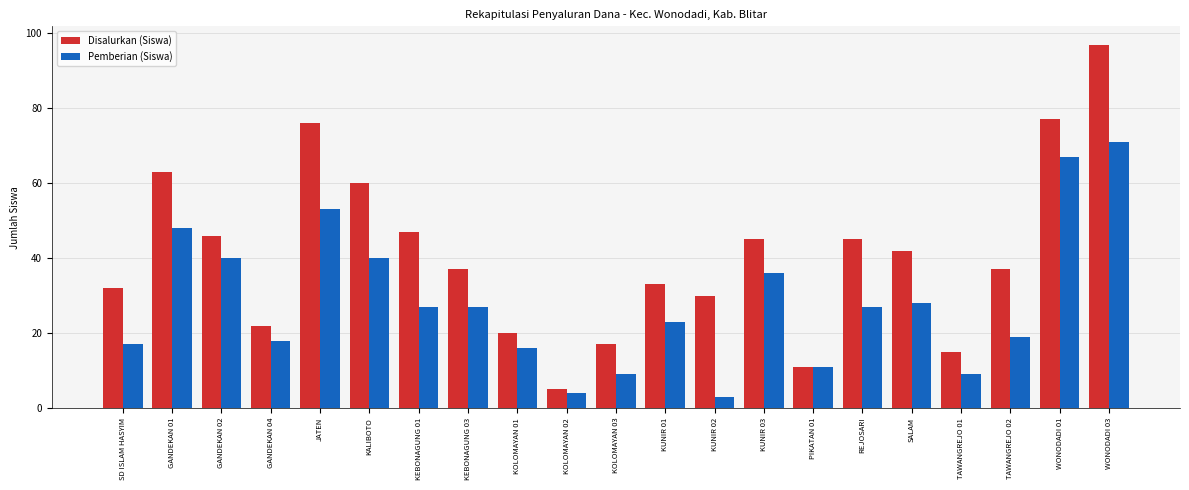

Reading right to left, list all the values displayed in this chart.

Disalurkan (Siswa): 97	77	37	15	42	45	11	45	30	33	17	5	20	37	47	60	76	22	46	63	32
Pemberian (Siswa): 71	67	19	9	28	27	11	36	3	23	9	4	16	27	27	40	53	18	40	48	17